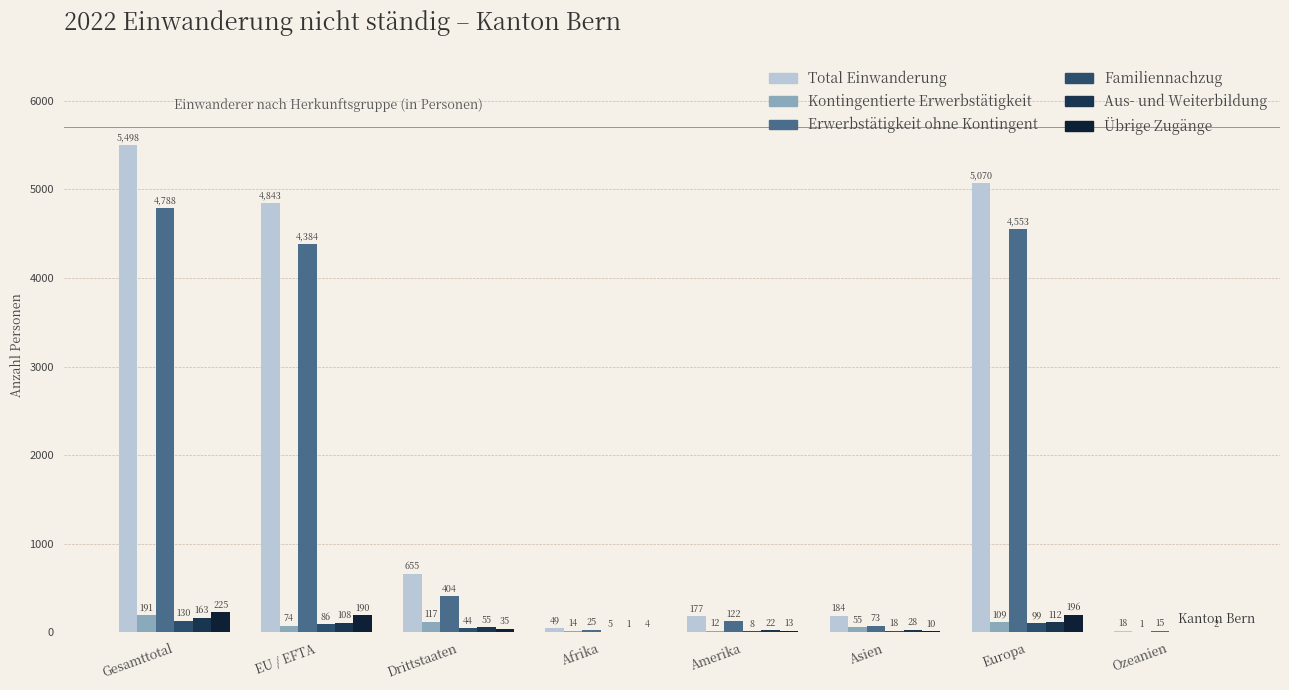

Reading left to right, transcribe all the data shown in this chart.

Total Einwanderung: Gesamttotal=5498	EU / EFTA=4843	Drittstaaten=655	Afrika=49	Amerika=177	Asien=184	Europa=5070	Ozeanien=18
Kontingentierte Erwerbstätigkeit: Gesamttotal=191	EU / EFTA=74	Drittstaaten=117	Afrika=14	Amerika=12	Asien=55	Europa=109	Ozeanien=1
Erwerbstätigkeit ohne Kontingent: Gesamttotal=4788	EU / EFTA=4384	Drittstaaten=404	Afrika=25	Amerika=122	Asien=73	Europa=4553	Ozeanien=15
Familiennachzug: Gesamttotal=130	EU / EFTA=86	Drittstaaten=44	Afrika=5	Amerika=8	Asien=18	Europa=99	Ozeanien=0
Aus- und Weiterbildung: Gesamttotal=163	EU / EFTA=108	Drittstaaten=55	Afrika=1	Amerika=22	Asien=28	Europa=112	Ozeanien=0
Übrige Zugänge: Gesamttotal=225	EU / EFTA=190	Drittstaaten=35	Afrika=4	Amerika=13	Asien=10	Europa=196	Ozeanien=2